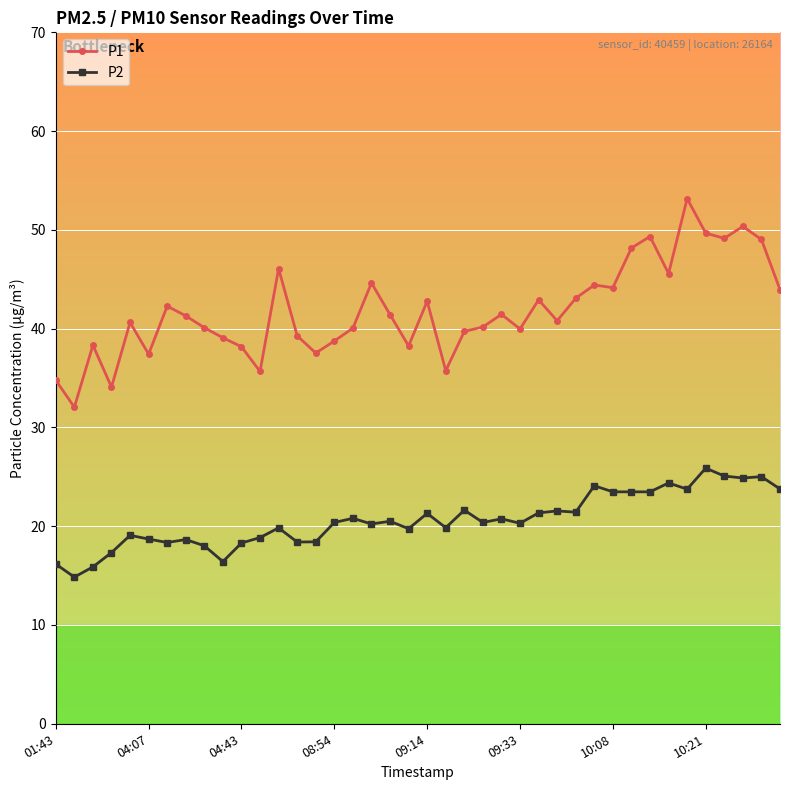

What is the highest value of the P2 series?

25.9